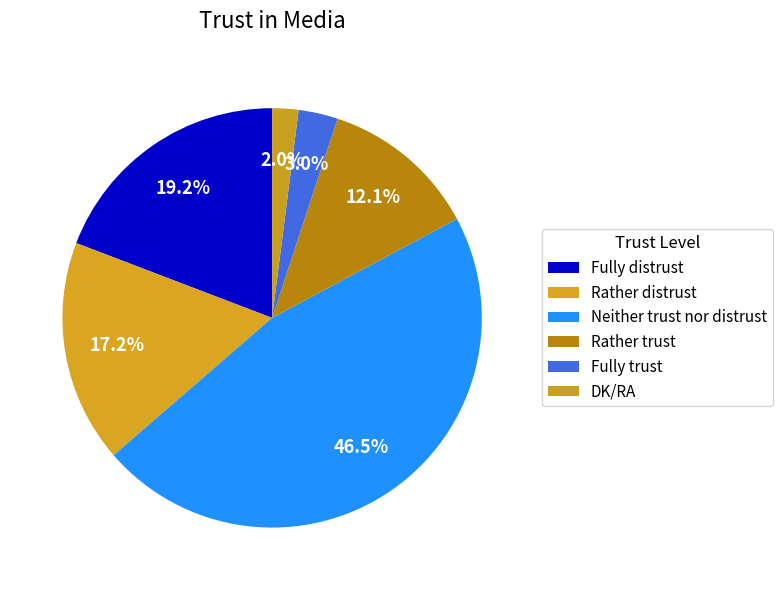

What is the change in value from Rather distrust to DK/RA?

-15